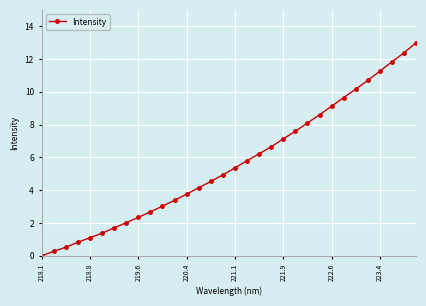

What is the sum of all values?

180.3